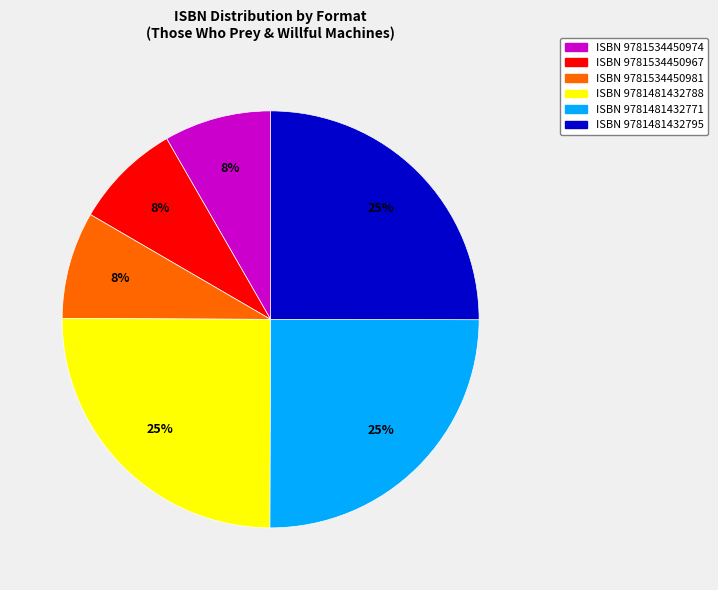

Is there any slice that represents more than half of the pie?

No